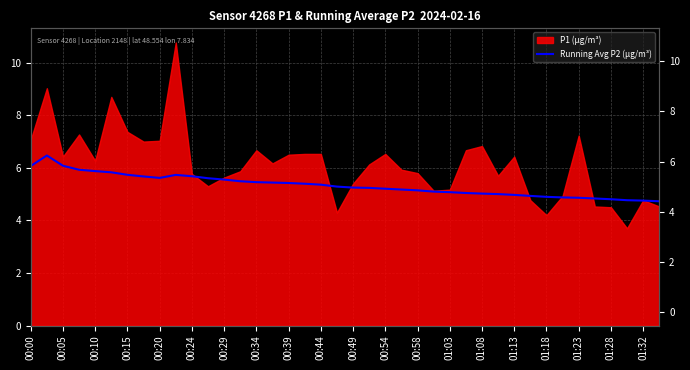

At which label is the value closest to 5?

29